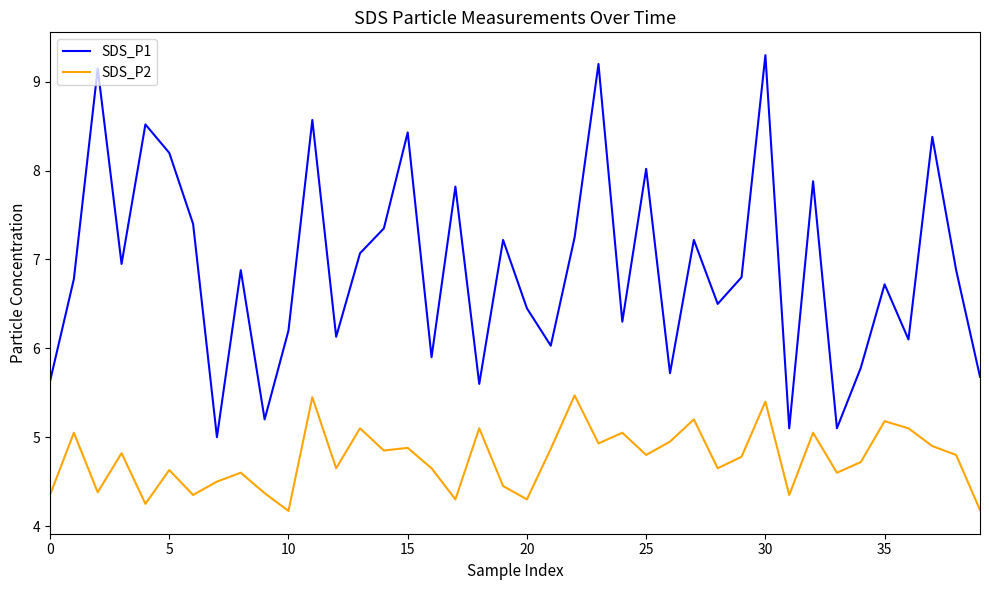

True or false: SDS_P2 has more than 0 interior local peaks.

True